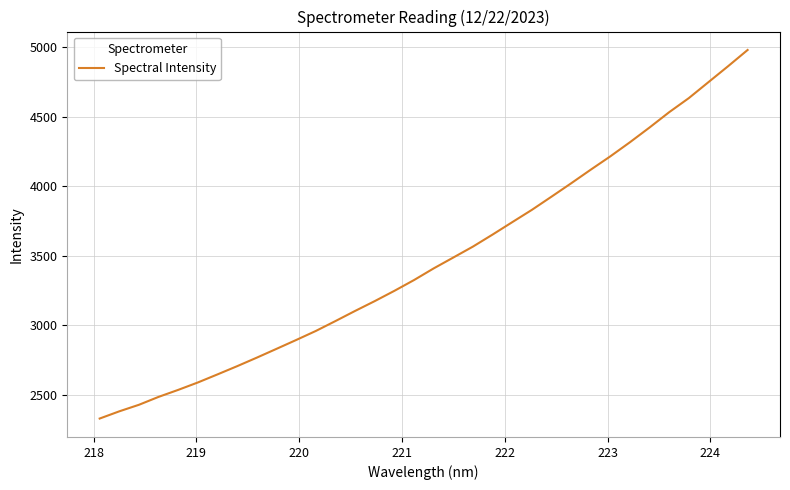

Reading left to right, extract all data points from this chart.

2331.5	2383.4	2430.4	2487.3	2537.7	2590.9	2649.0	2708.0	2769.3	2832.3	2895.9	2960.7	3031.9	3104.7	3175.2	3249.0	3326.4	3410.1	3488.2	3566.7	3653.1	3742.0	3830.4	3925.1	4020.9	4118.9	4214.9	4316.3	4422.2	4532.1	4633.1	4747.6	4861.8	4979.0